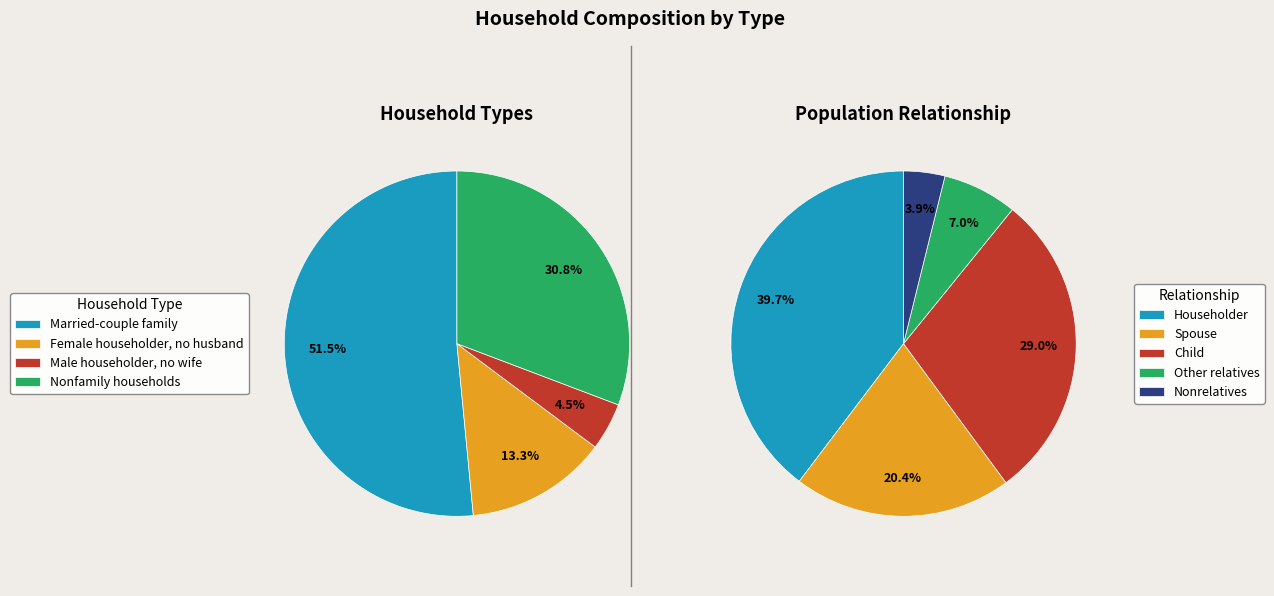

What is the majority slice?

Married-couple family